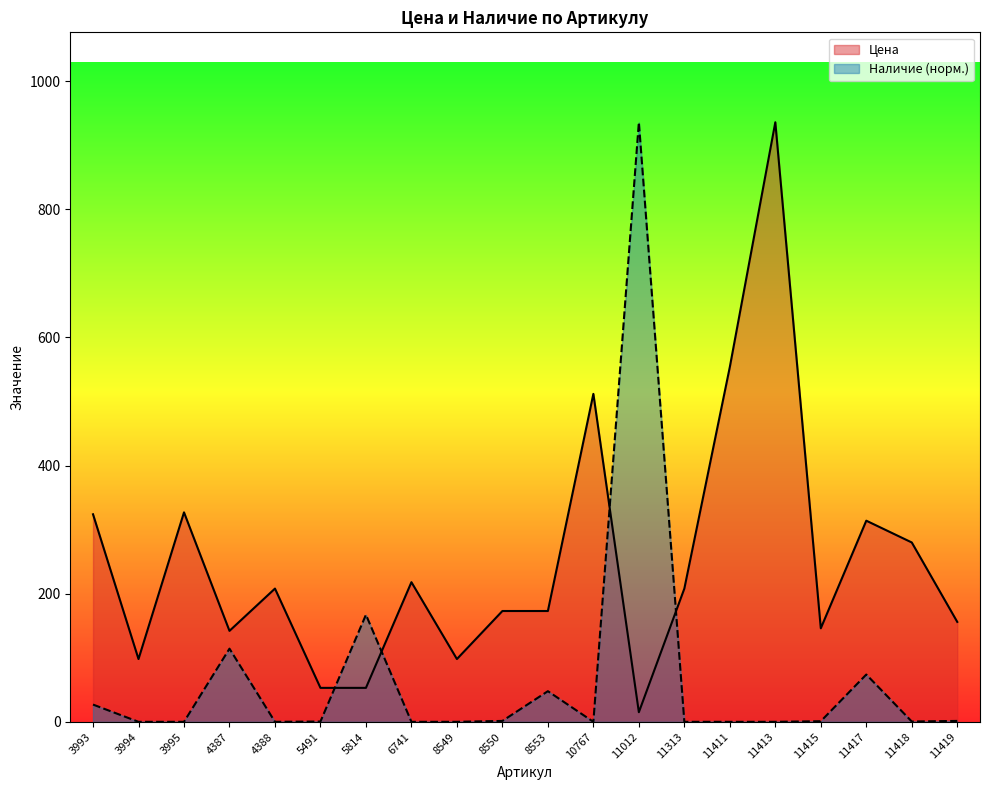

How many intersections are there between Наличие and Цена?

4